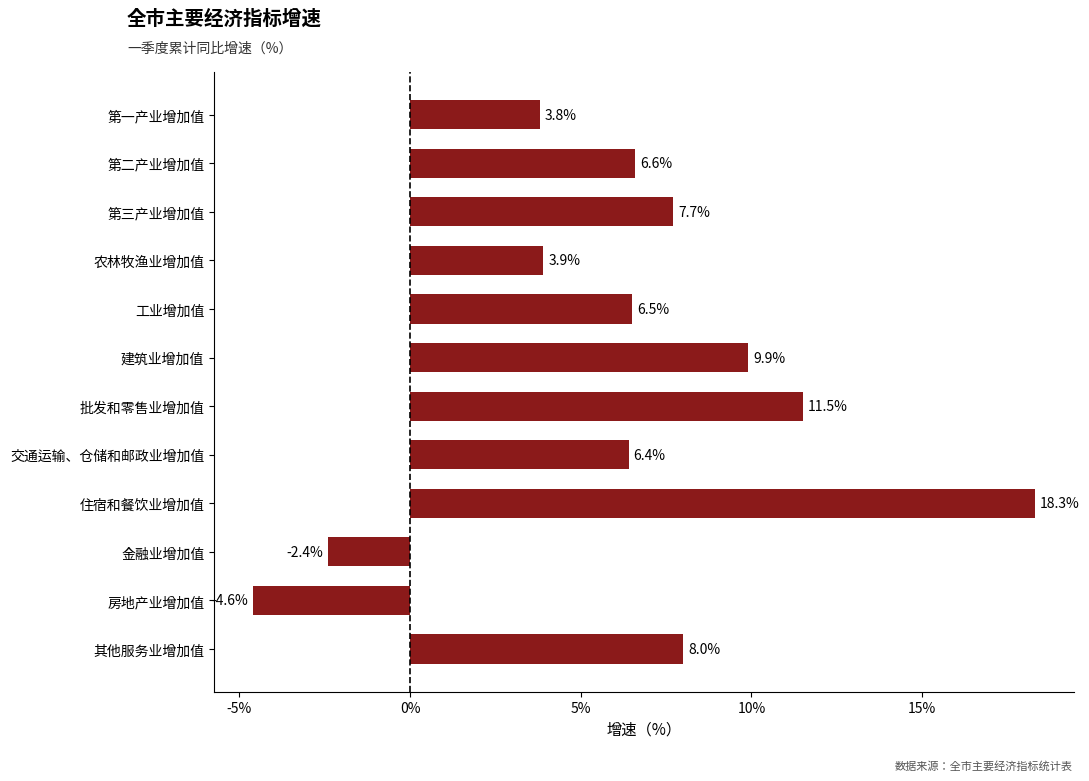

The chart shows a value of 3.9 at 农林牧渔业增加值. True or false?

True